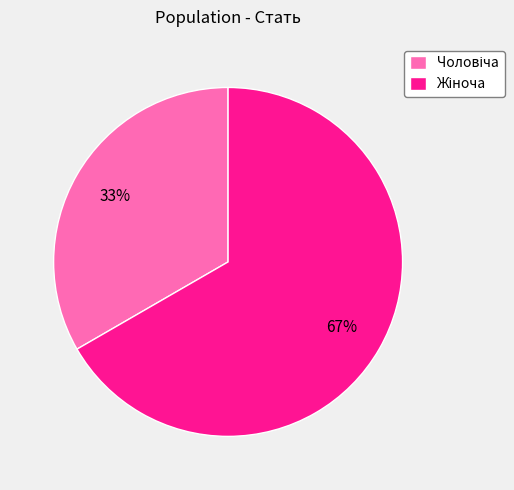

Is there any slice that represents more than half of the pie?

Yes